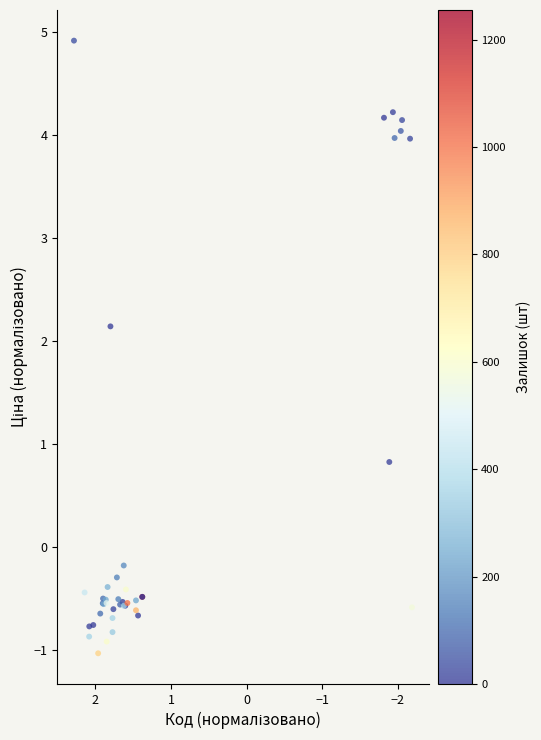

What Y value in the scatter plot is closest to 1?

0.8